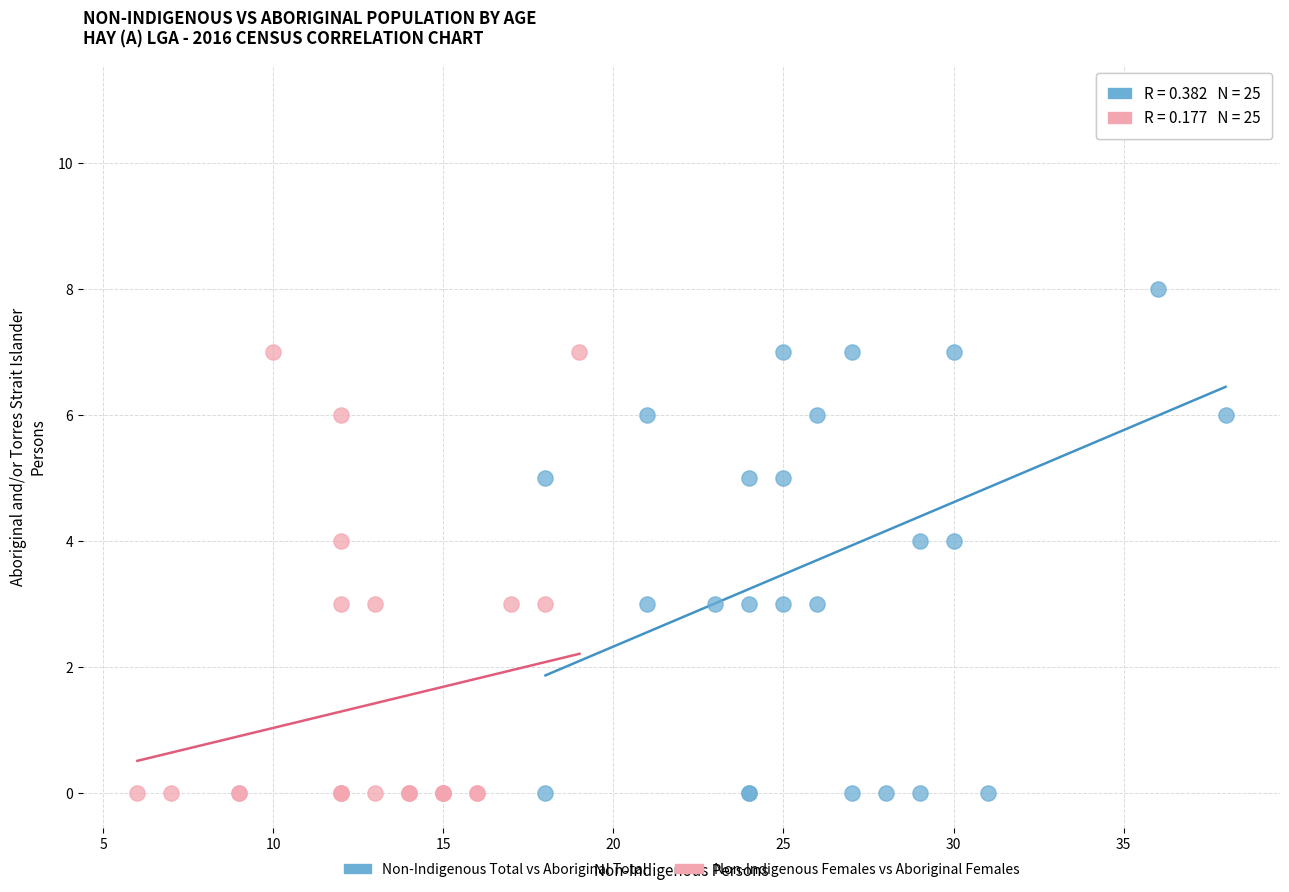

Which series contains the highest Y value?

Non-Indigenous Total vs Aboriginal Total